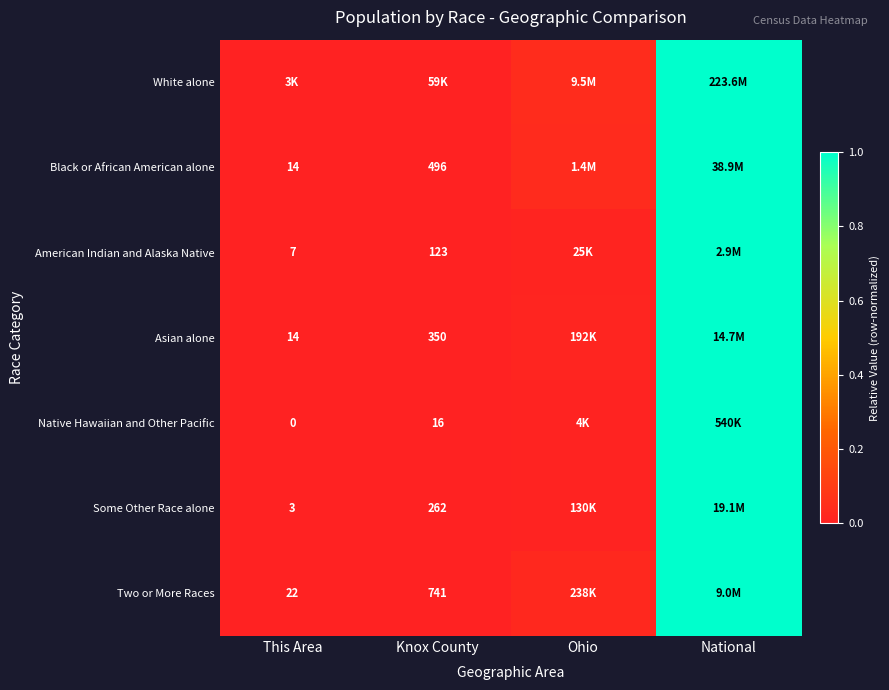

The value of Native Hawaiian and Other Pacific at Knox County is 0.0. True or false?

True